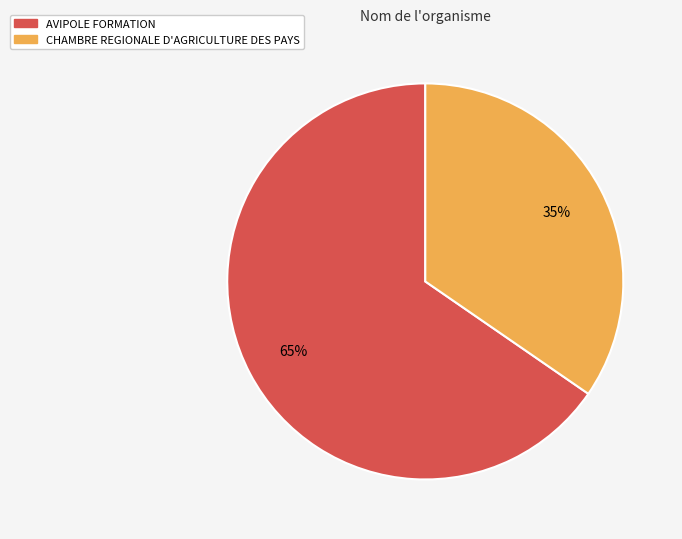

Rank the categories by value from highest to lowest.

AVIPOLE FORMATION, CHAMBRE REGIONALE D'AGRICULTURE DES PAYS